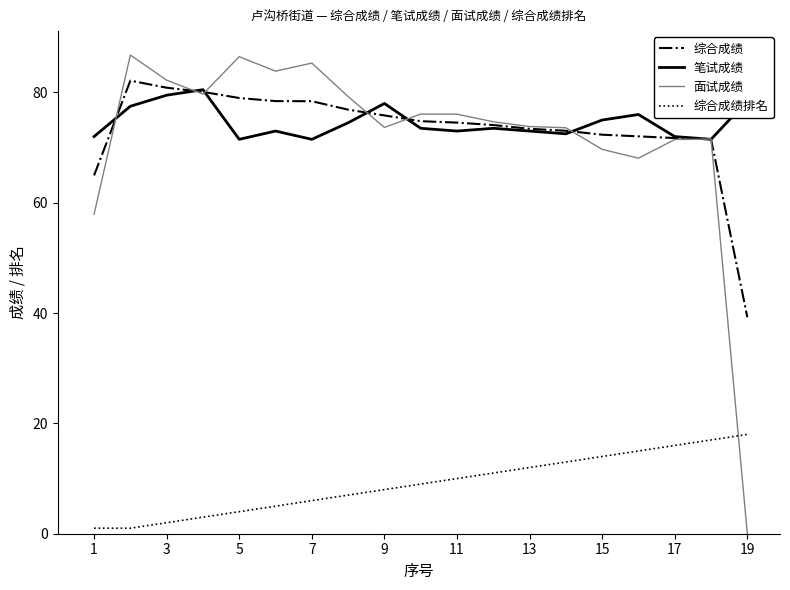

True or false: 综合成绩排名 and 综合成绩 cross at least once.

False